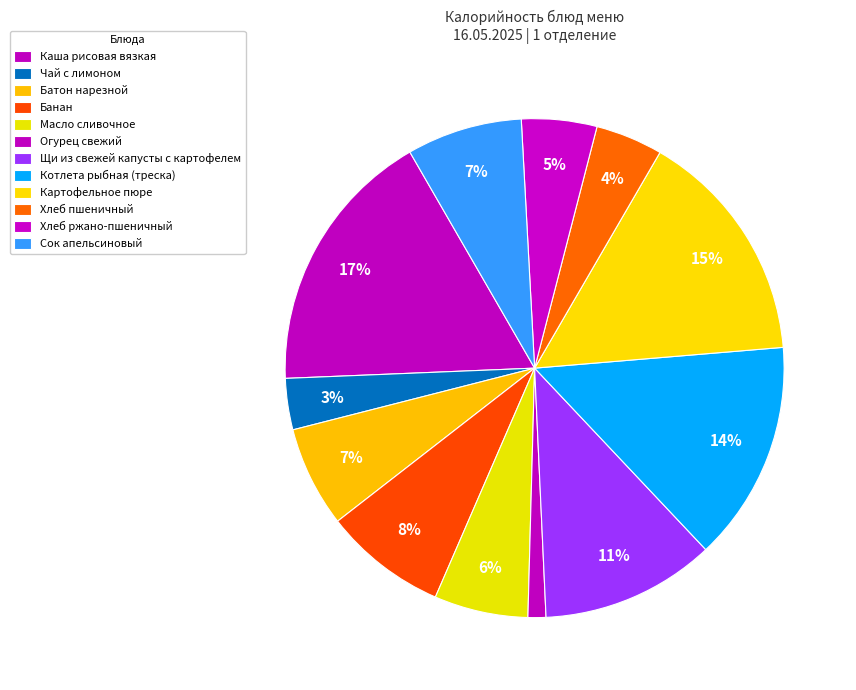

To the nearest percent, what is the average slice percentage?

8%